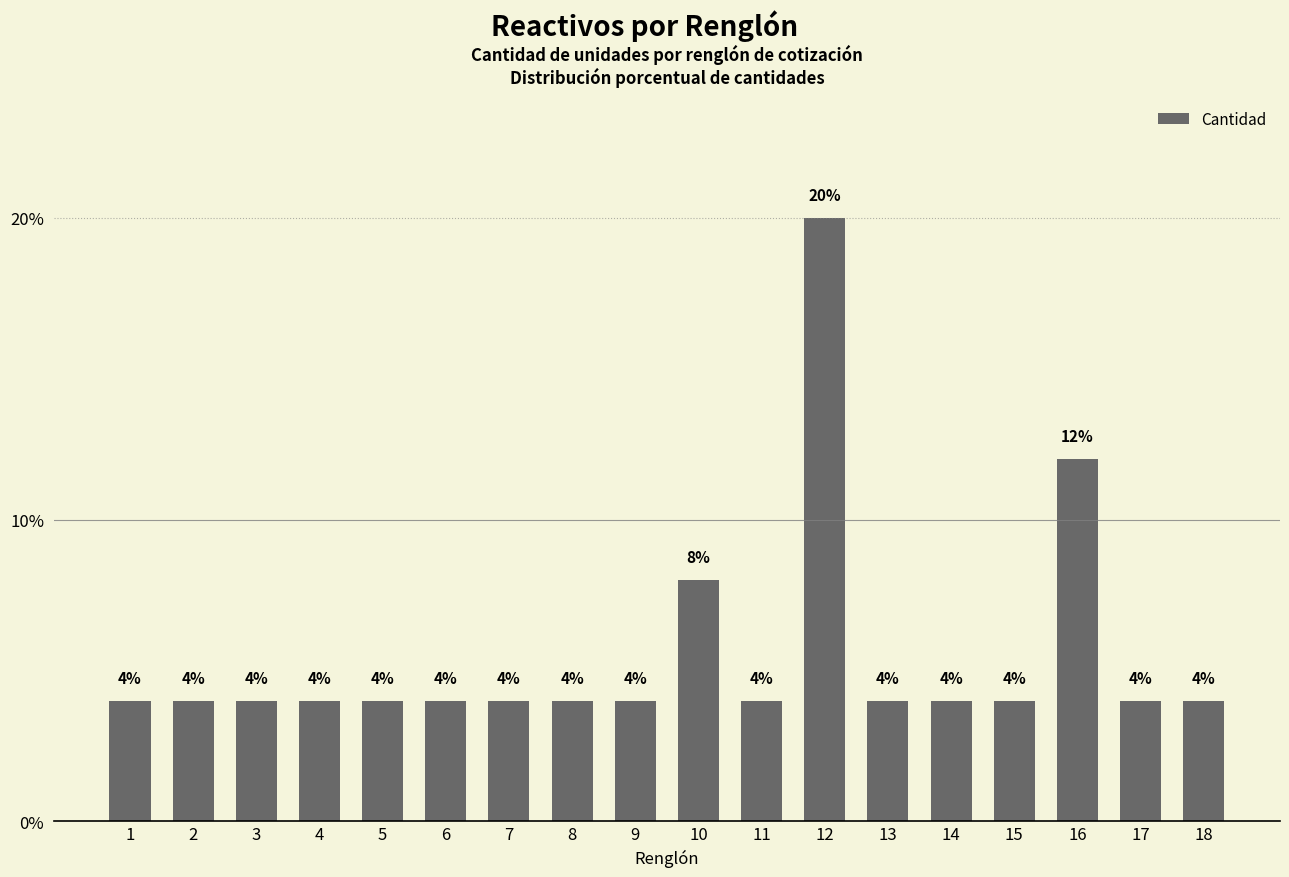

Reading right to left, list all the values displayed in this chart.

18=4	17=4	16=12	15=4	14=4	13=4	12=20	11=4	10=8	9=4	8=4	7=4	6=4	5=4	4=4	3=4	2=4	1=4